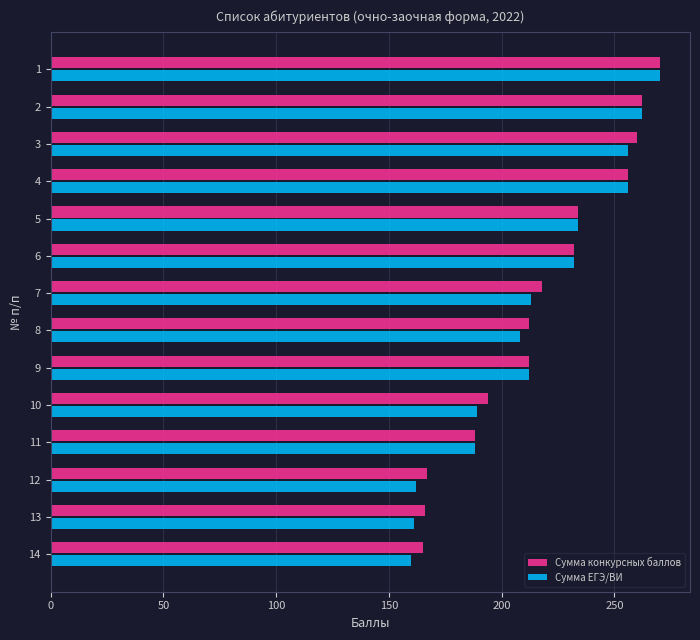

What is the highest value of the Сумма конкурсных баллов series?

270